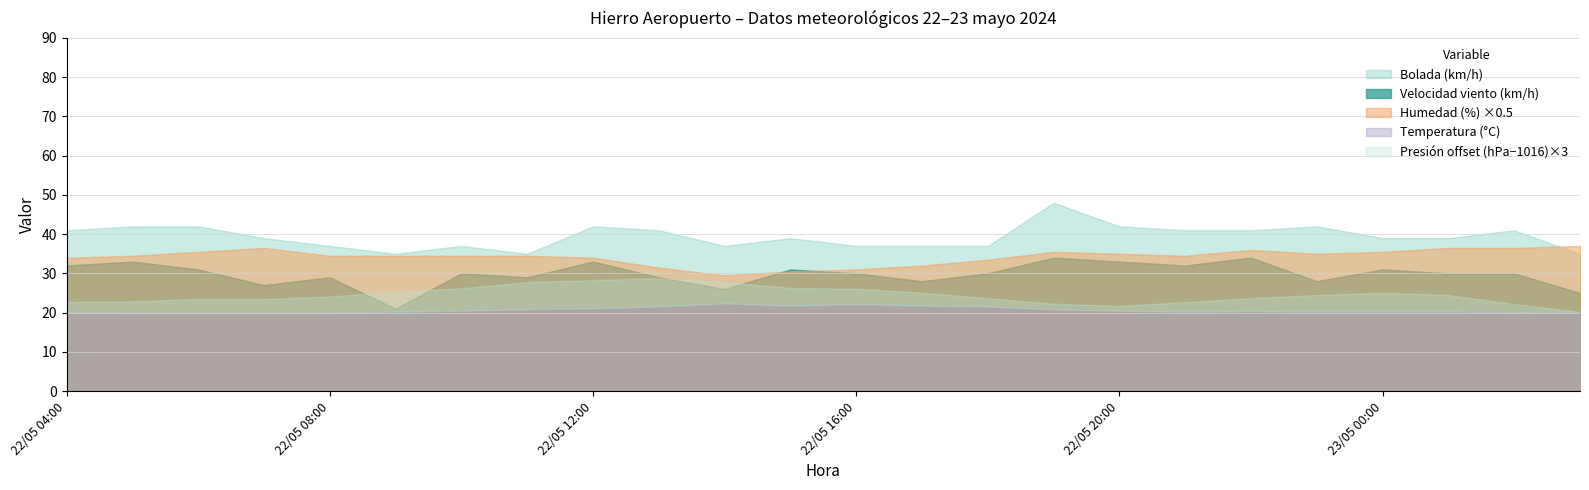

What is the difference between the second highest and second lowest values in the Bolada (km/h) series?

7.0